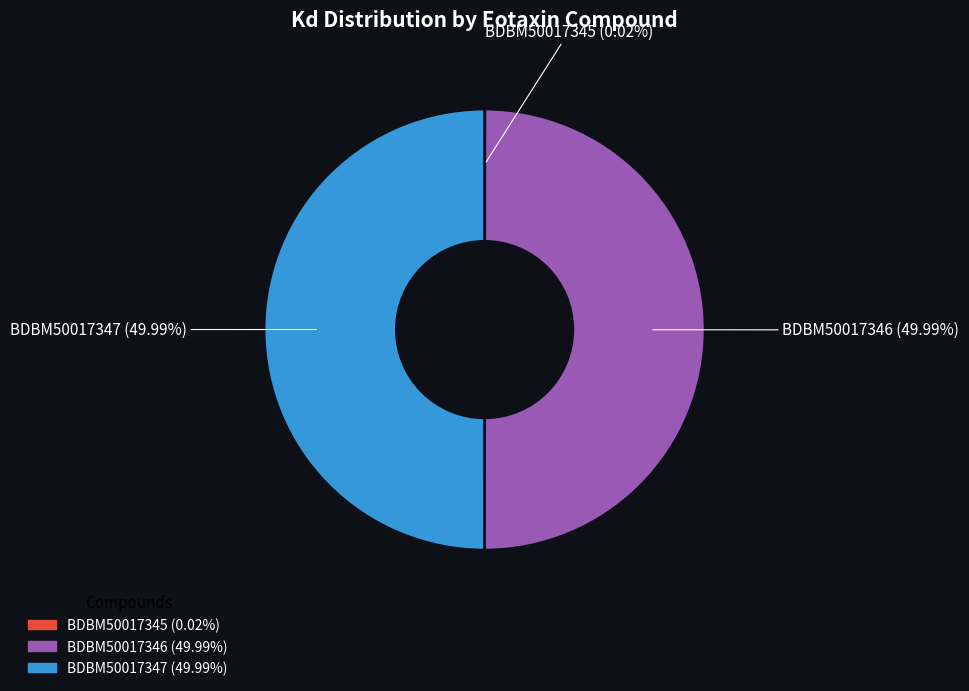

To the nearest percent, what portion does BDBM50017346 represent?

50%